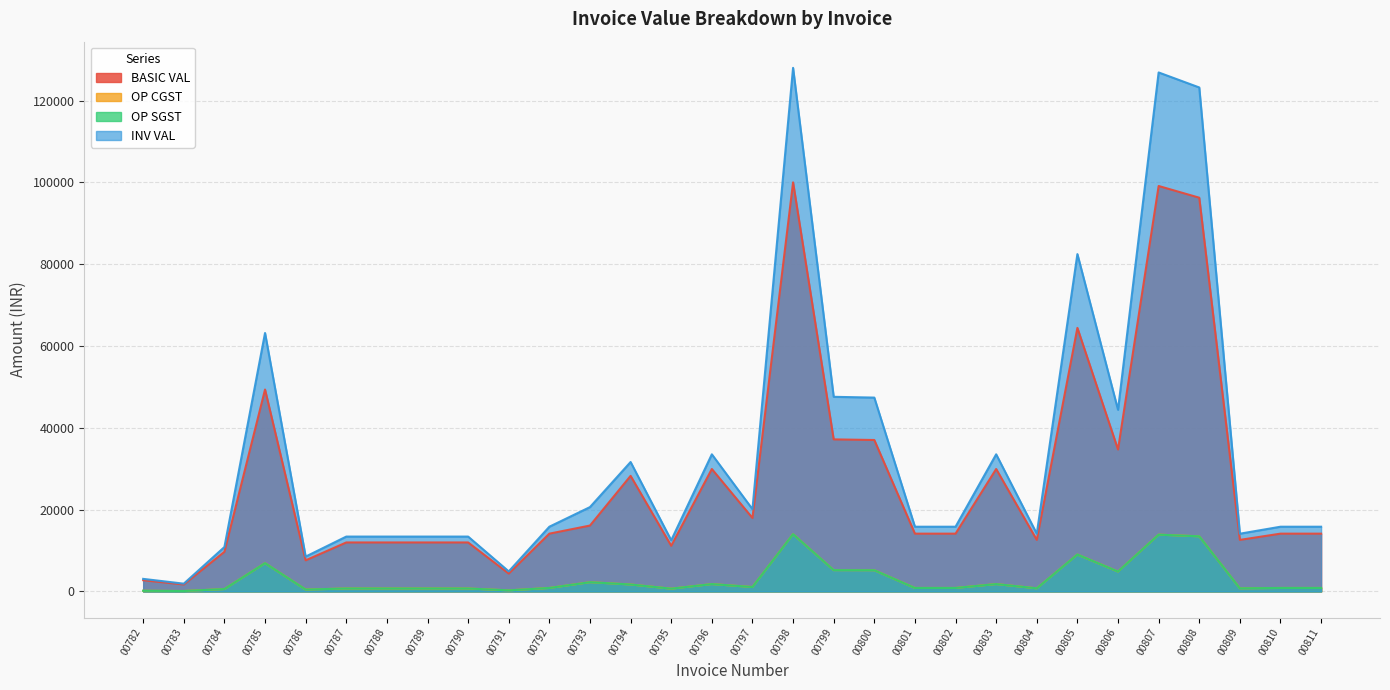

Which has a higher value, 00808 or 00802?

00808